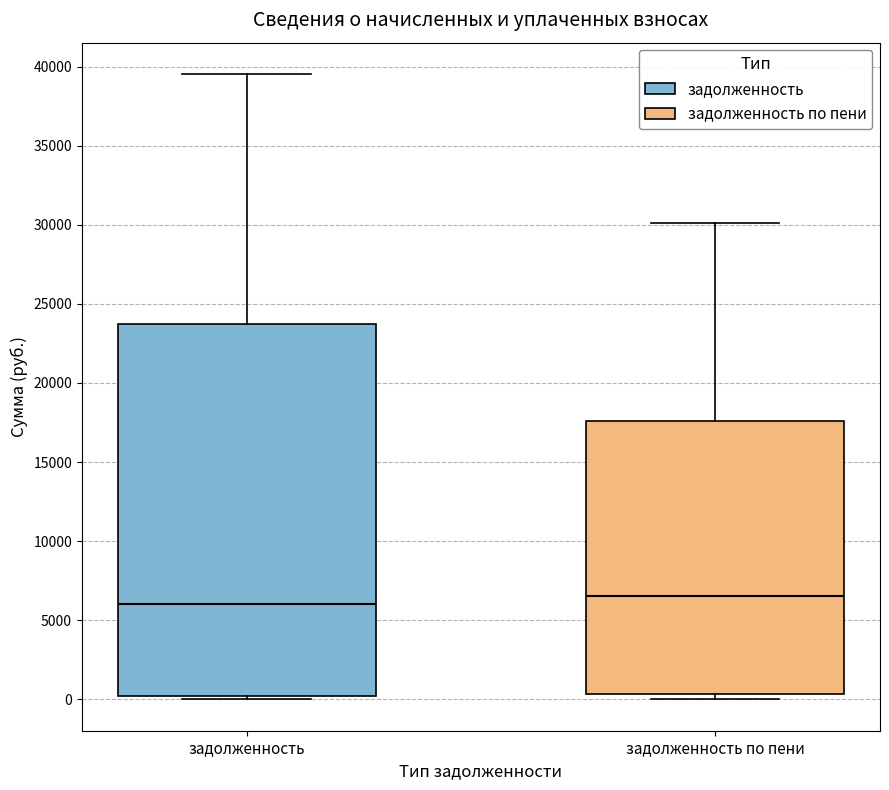

Which box is the tallest, from its lower edge to its upper edge?

задолженность